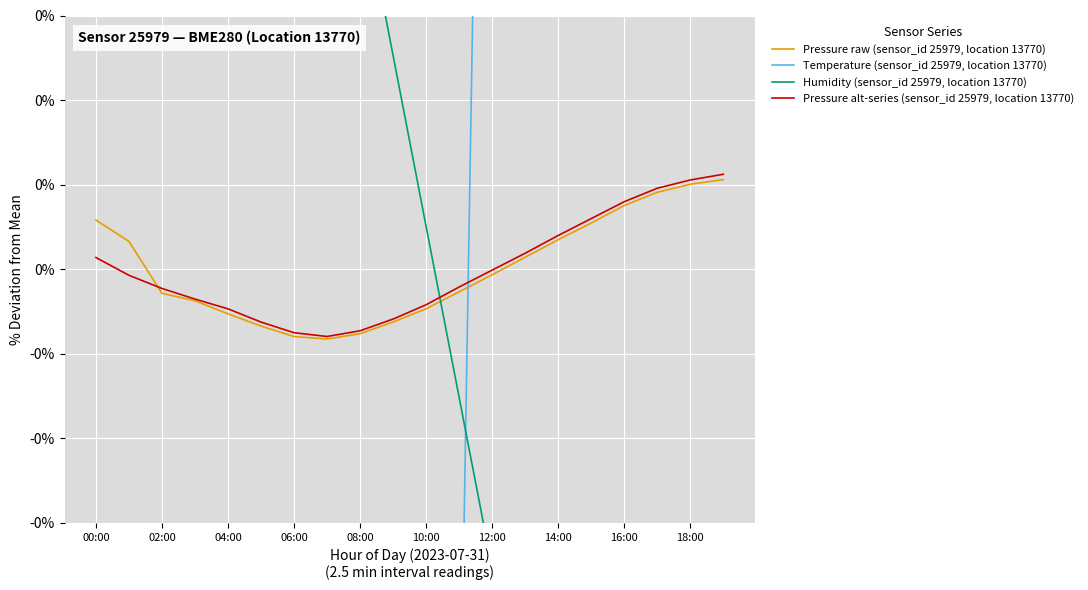

Which category has the highest value across all series?

16:00